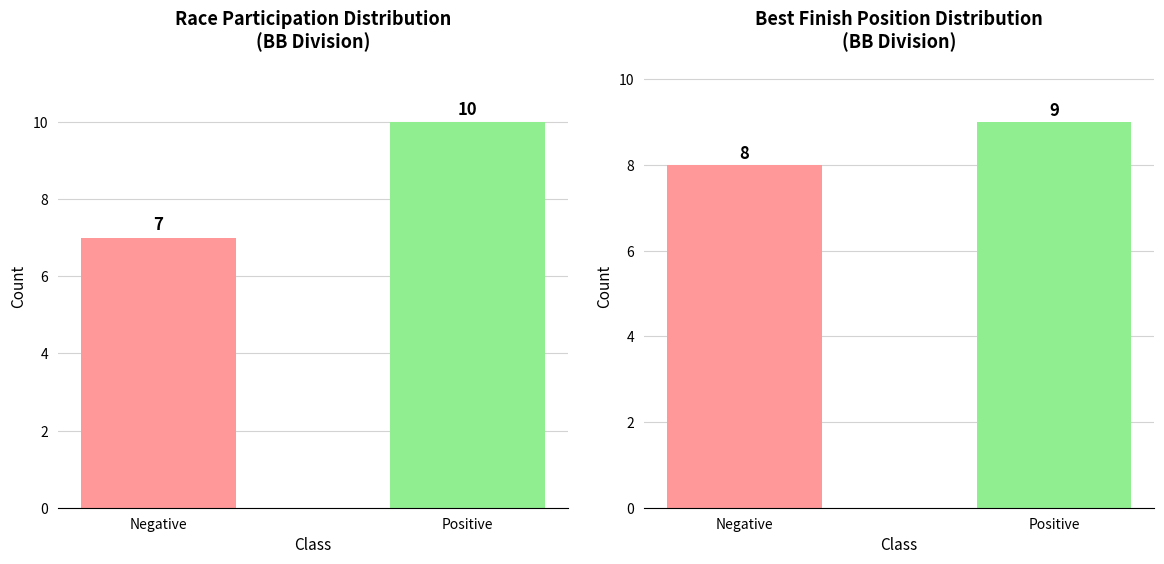

What is the label of the 1st bar from the right?

Positive